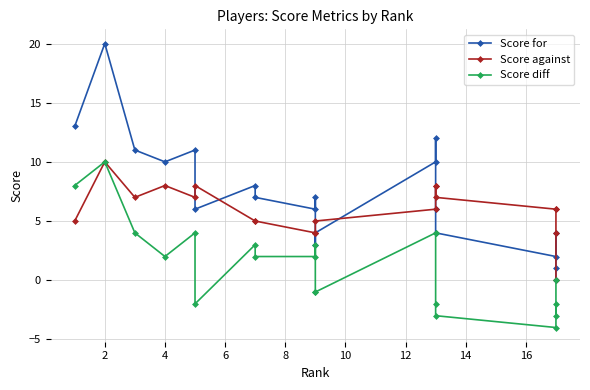

What are all the series names shown in the legend?

Score for, Score against, Score diff